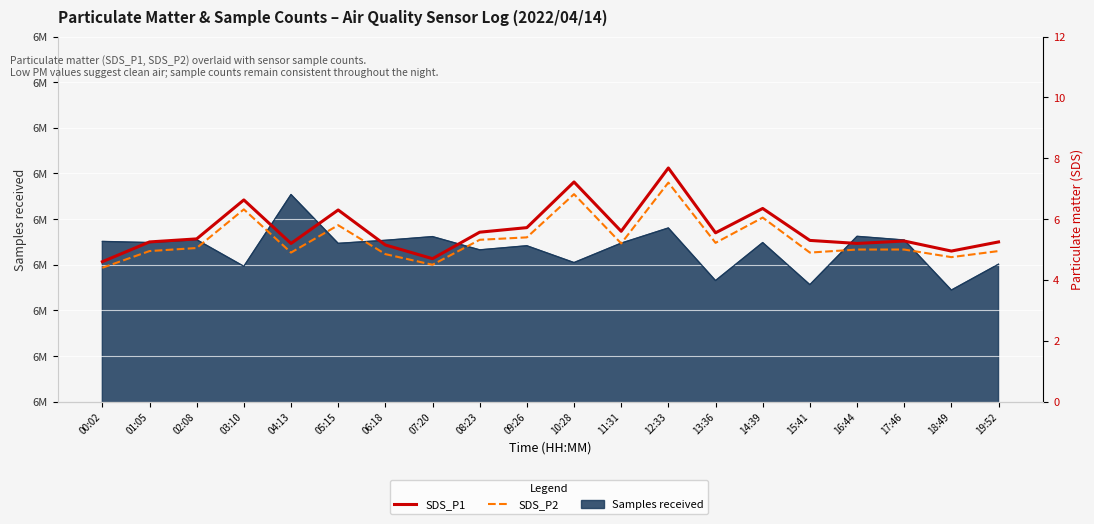

Is it true that SDS_P2 equals 2.9 at 00:02?

False